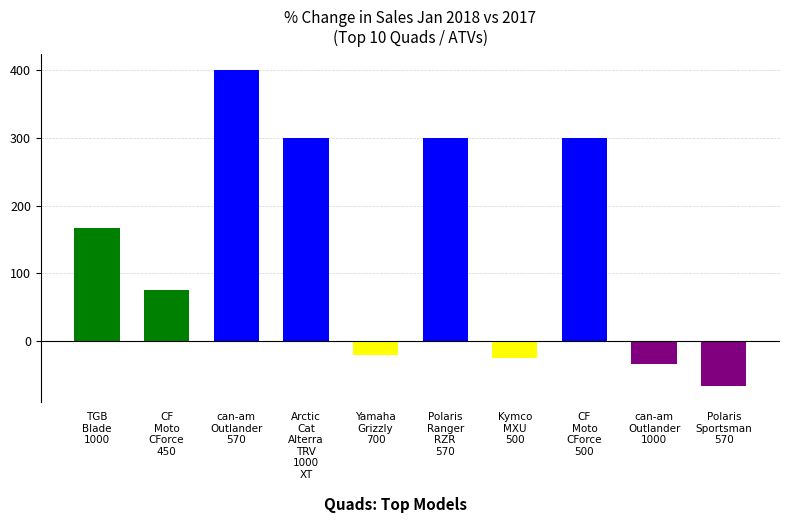

The chart shows a value of 400.0 at can-am
Outlander
570. True or false?

True